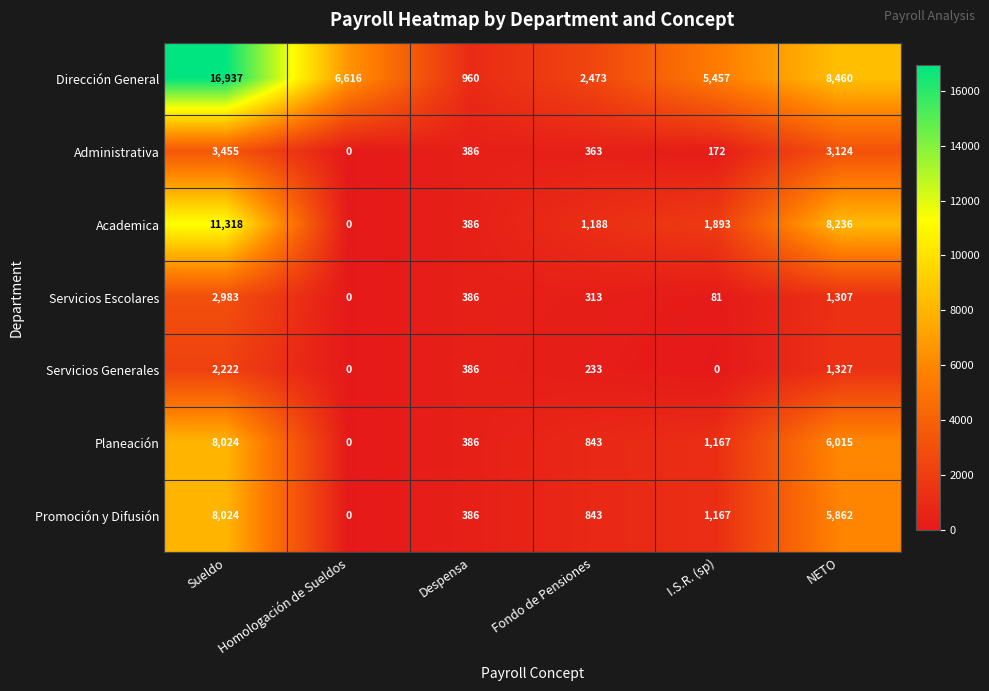

What is the difference between the Promoción y Difusión values at I.S.R. (sp) and Despensa?

781